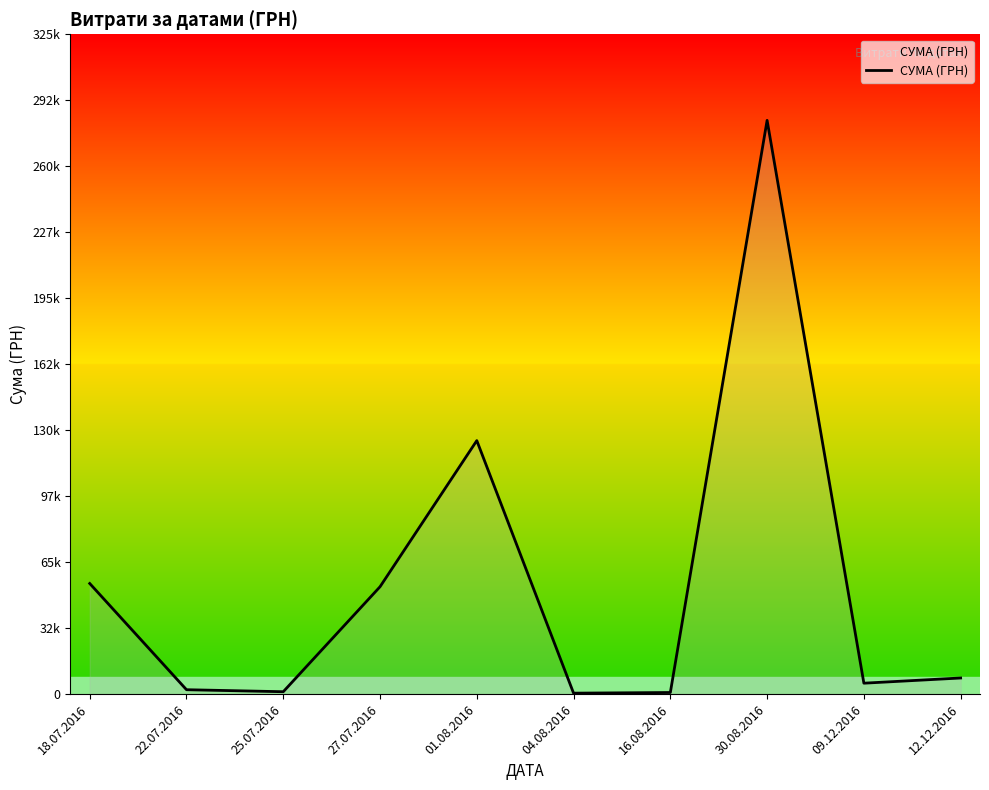

Does the chart have visible grid lines?

No